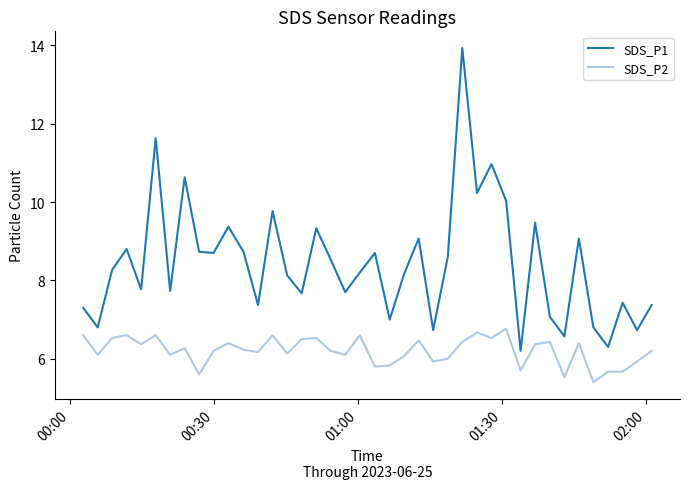

What are all the series names shown in the legend?

SDS_P1, SDS_P2